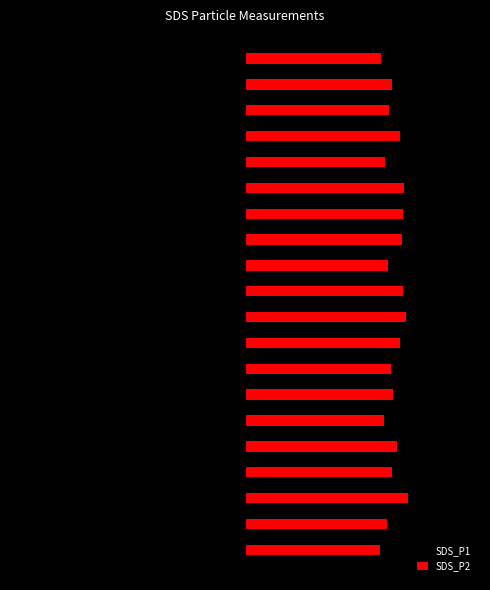

At 1, list the series in order from smallest to largest.

SDS_P1, SDS_P2